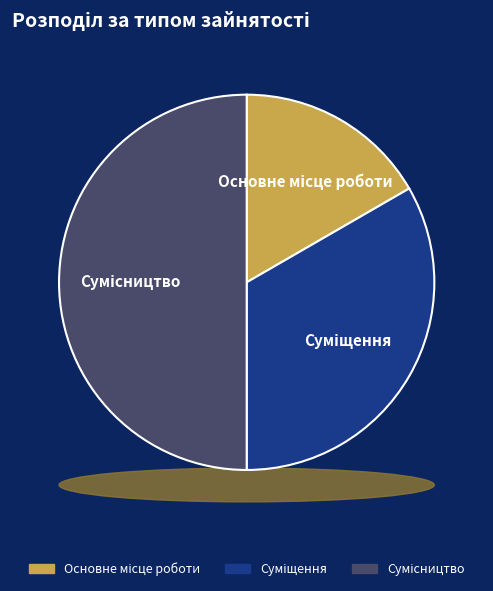

True or false: Суміщення accounts for 23% of the total.

False